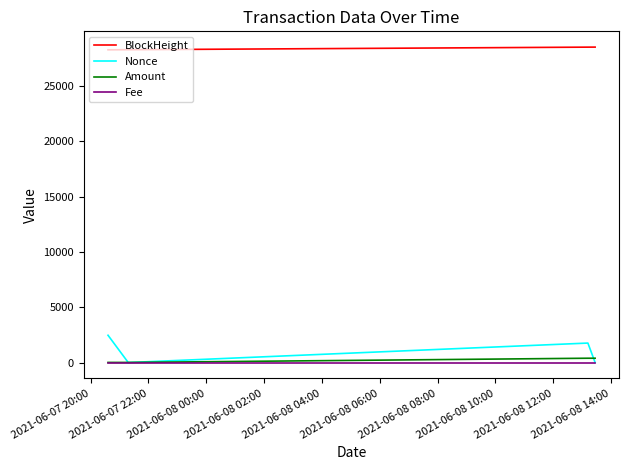

Which series has the largest total across all categories?

BlockHeight